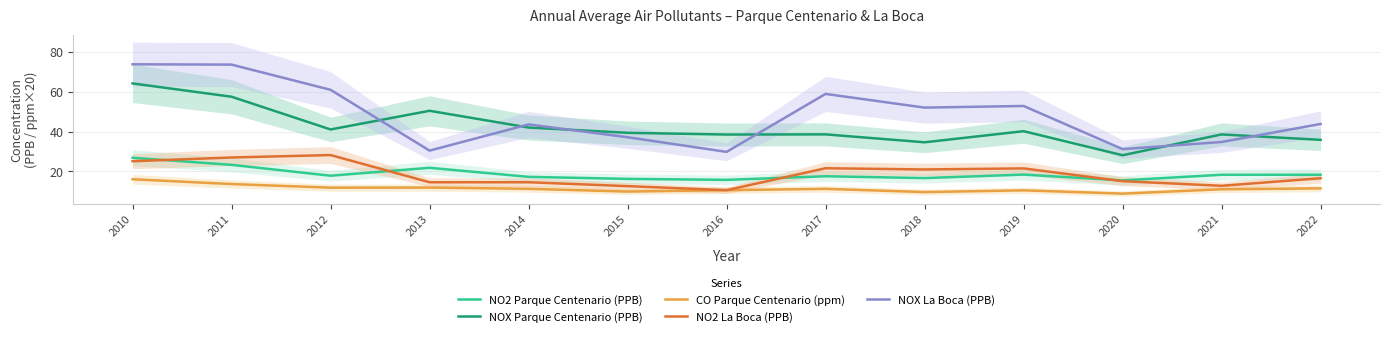

Is the value of NO2 La Boca (PPB) at 2017 greater than the value of CO Parque Centenario (ppm) at 2015?

Yes